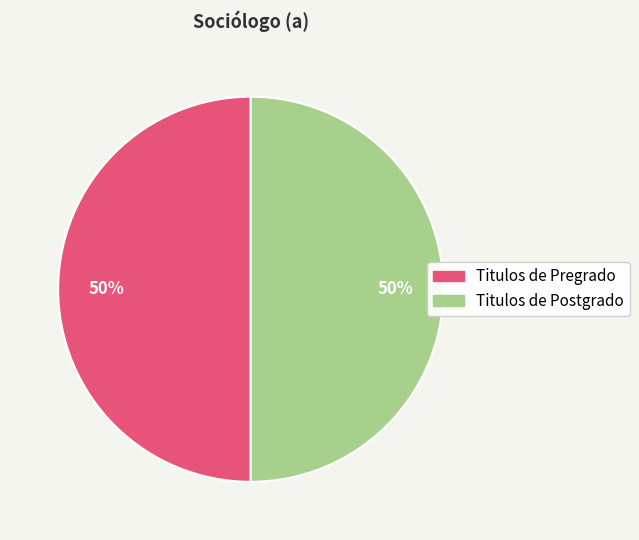

To the nearest percent, what is the average slice percentage?

50%